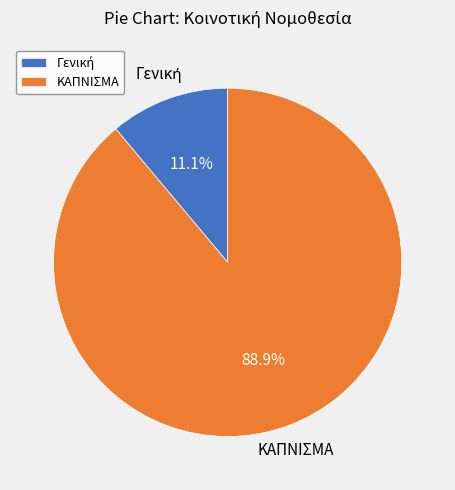

The ΚΑΠΝΙΣΜΑ slice represents 99% of the pie. True or false?

False